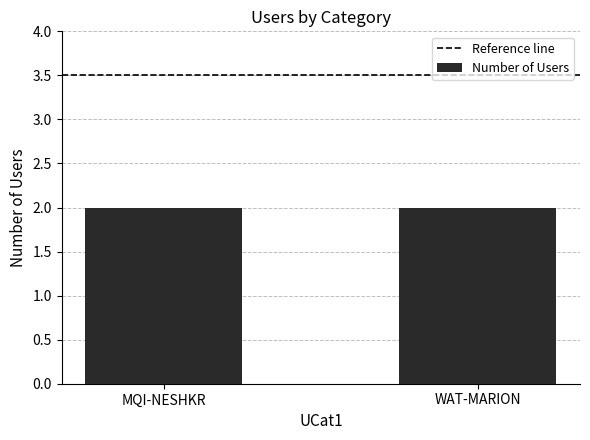

What is the value of the Reference line bar at the 1st from the left?

3.5